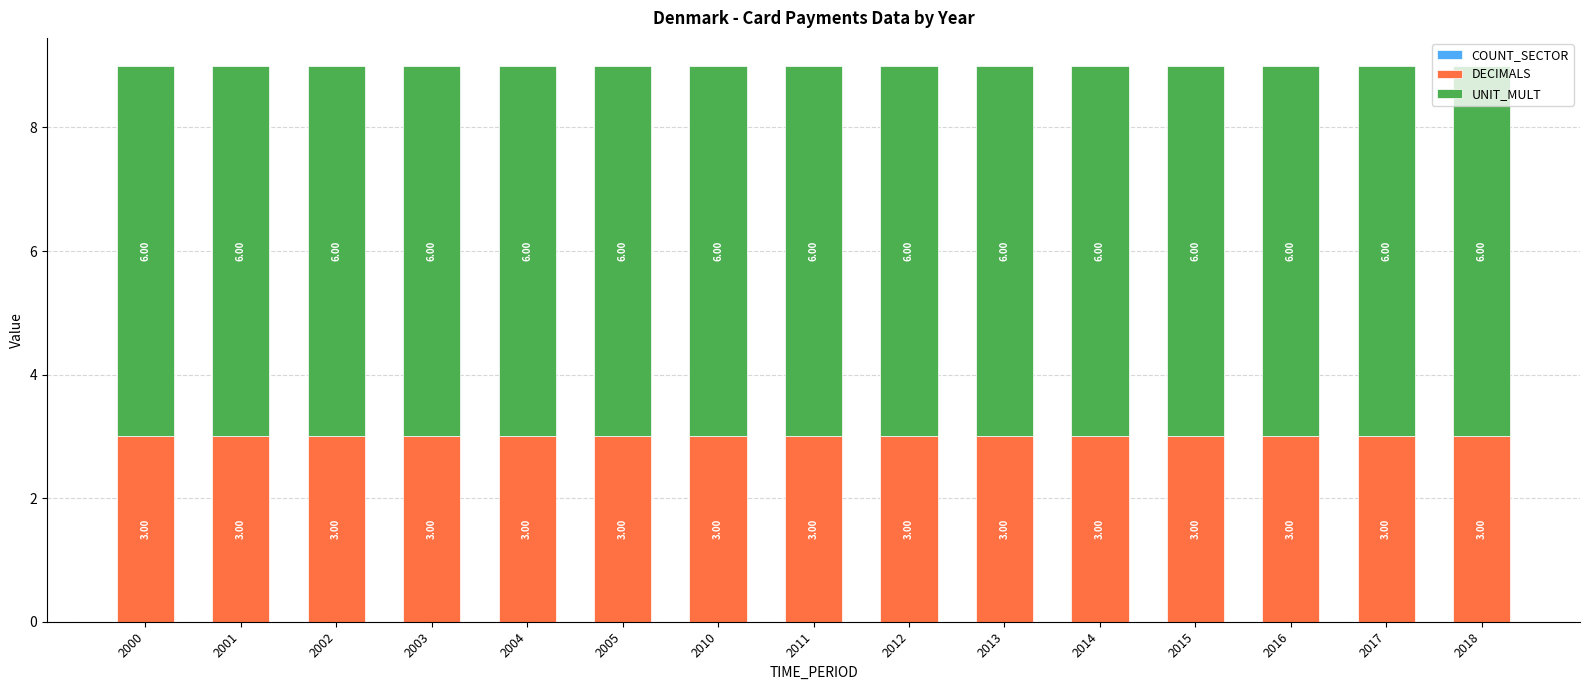

What is the maximum value for DECIMALS?

3